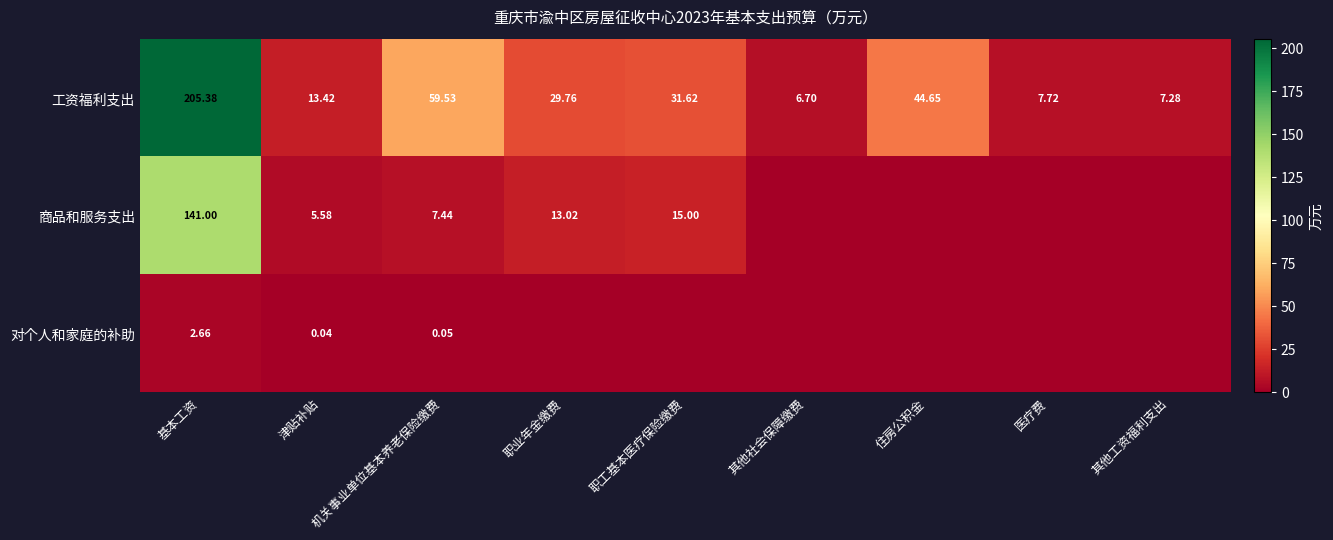

At which label is 工资福利支出 closest to 106?

机关事业单位基本养老保险缴费